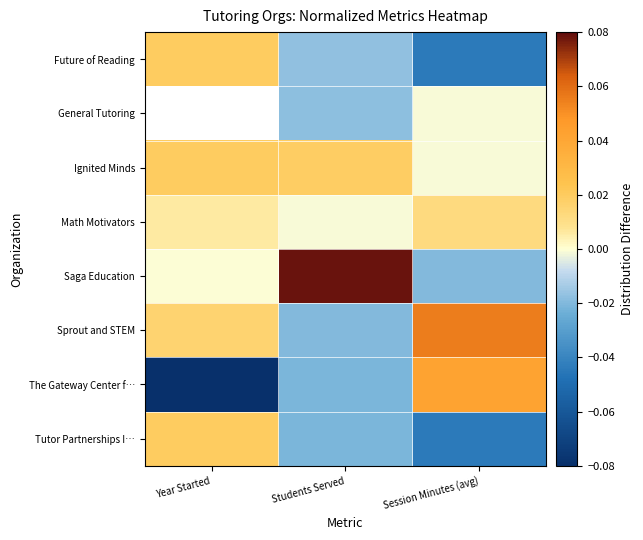

Is the value of Saga Education at Year Started greater than the value of Tutor Partnerships I… at Students Served?

Yes